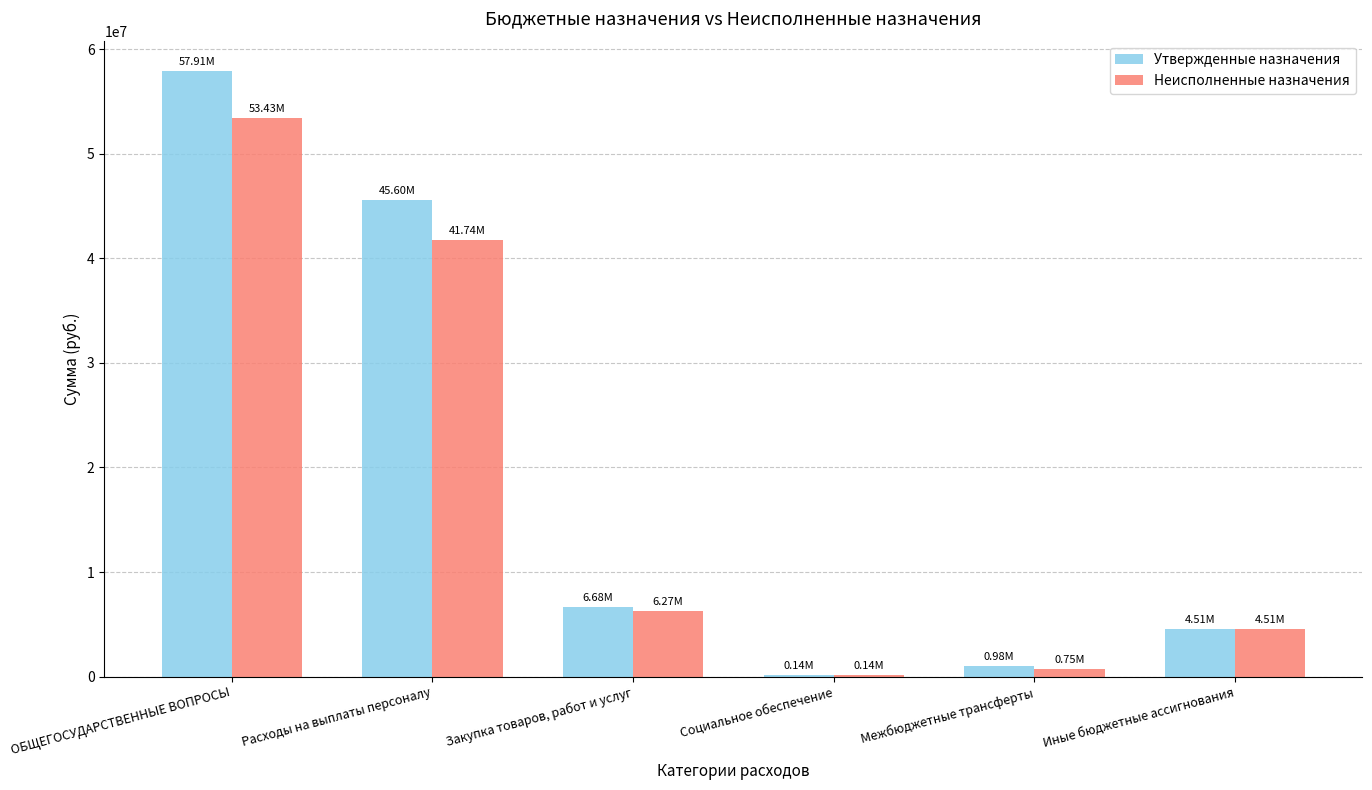

The value of Утвержденные назначения at Закупка товаров, работ и услуг is 9902177.3. True or false?

False